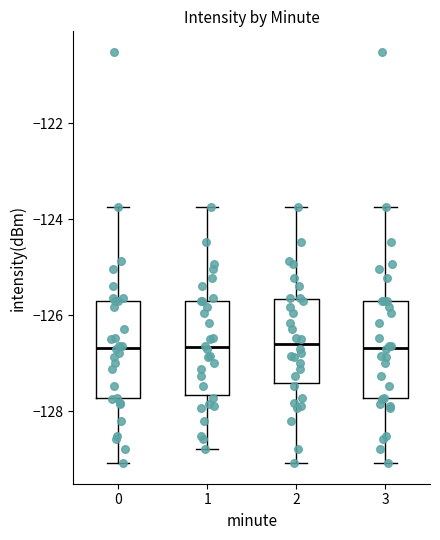

Where is the lower edge of the box at x = 0 on the y-axis? The values are not printed on the chart, so give them approximately, as read against the axis.

-127.8